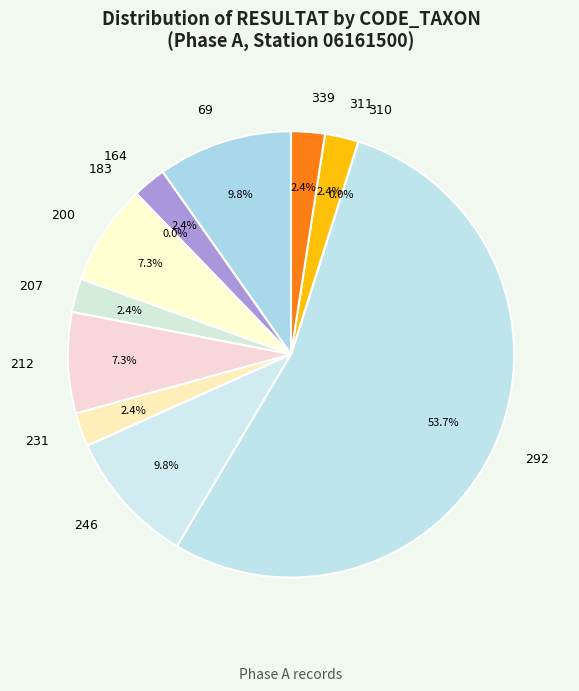

Count the number of slices in the pie.

12